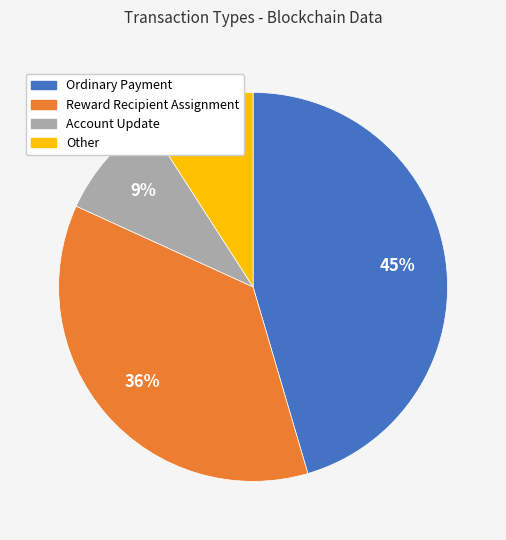

Which slice is the largest?

Ordinary Payment